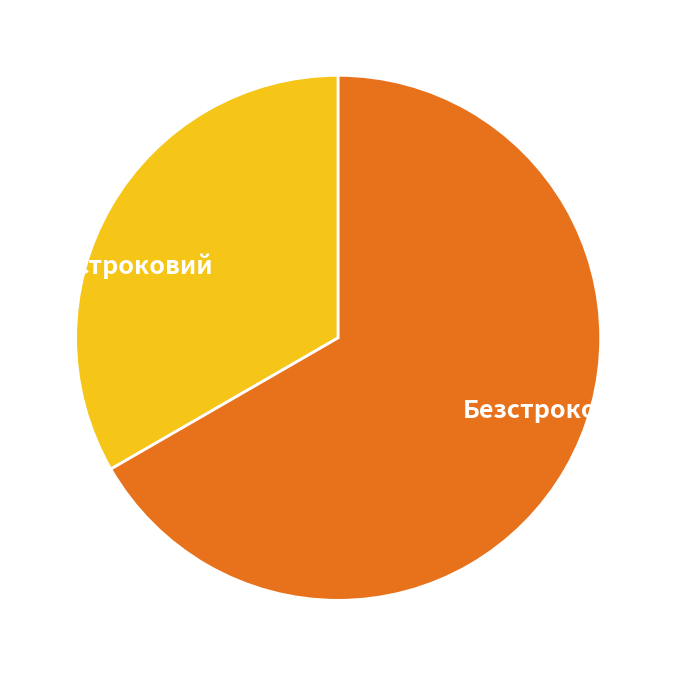

Which slice is the smallest?

Строковий